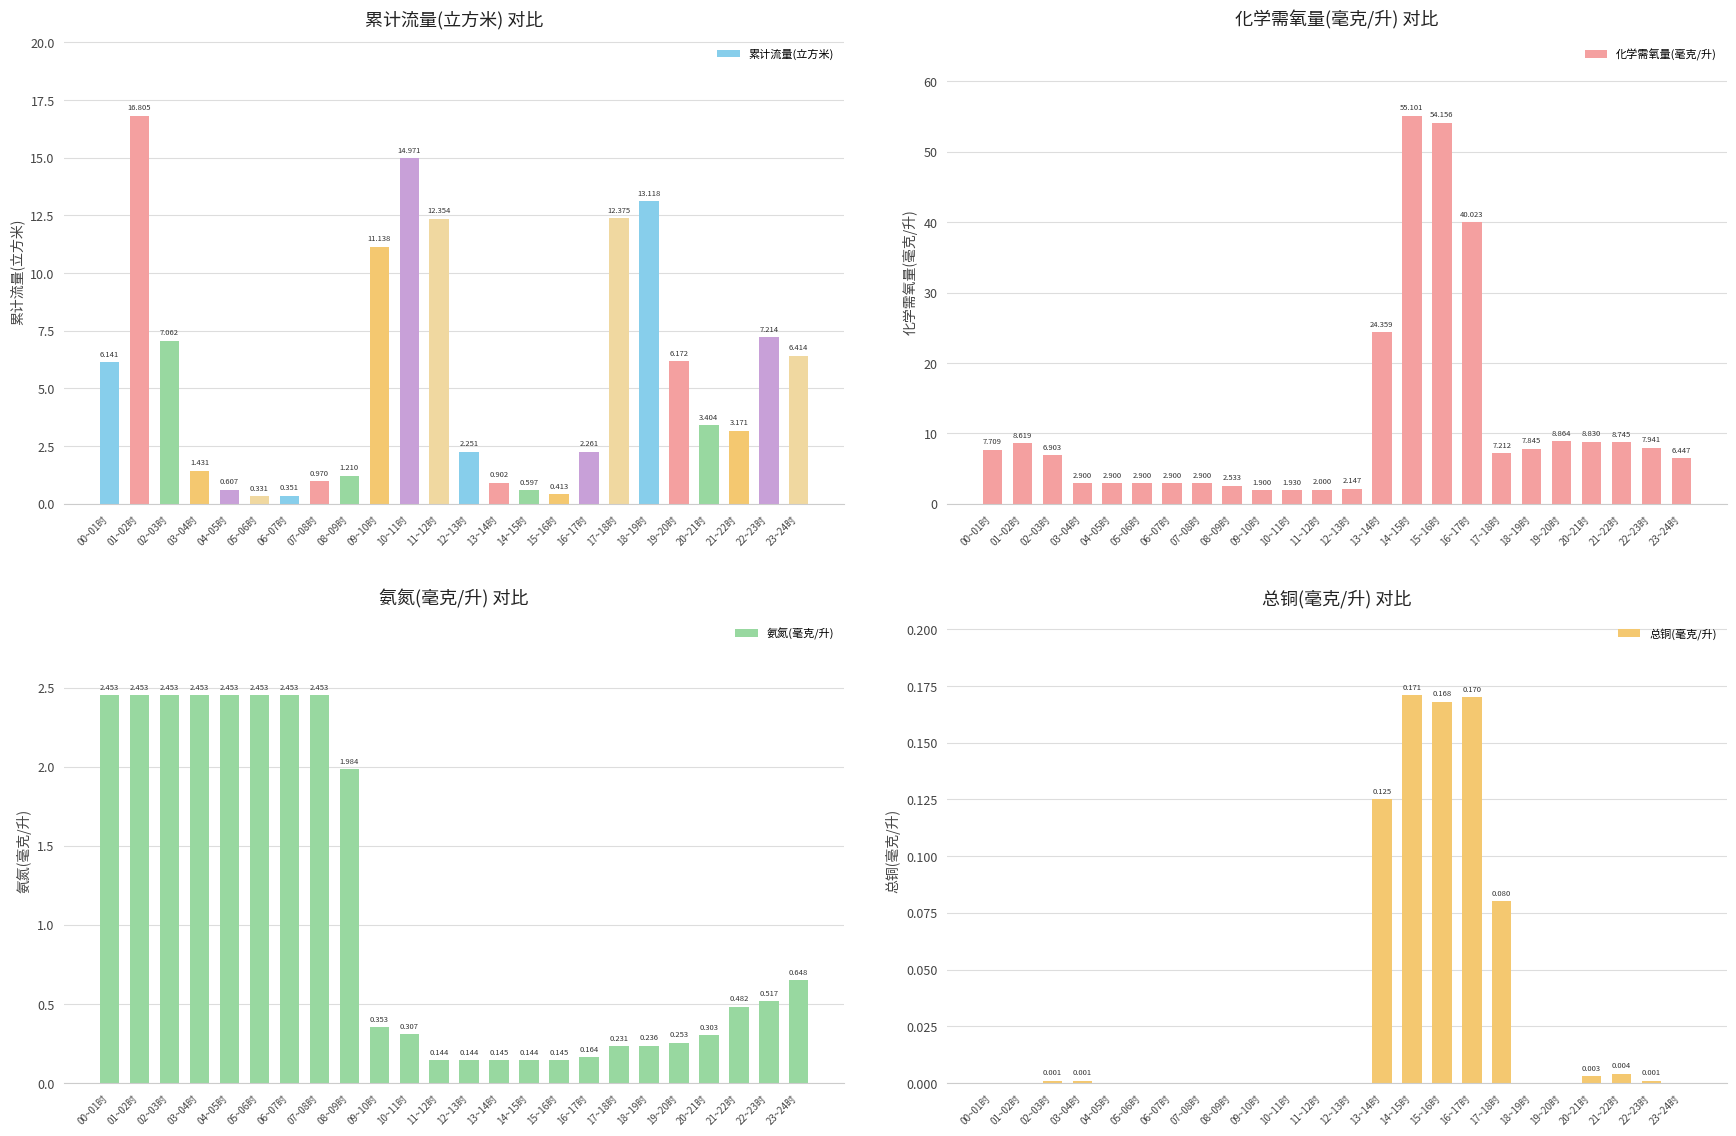

Which has a higher value, 18~19时 or 01~02时?

01~02时